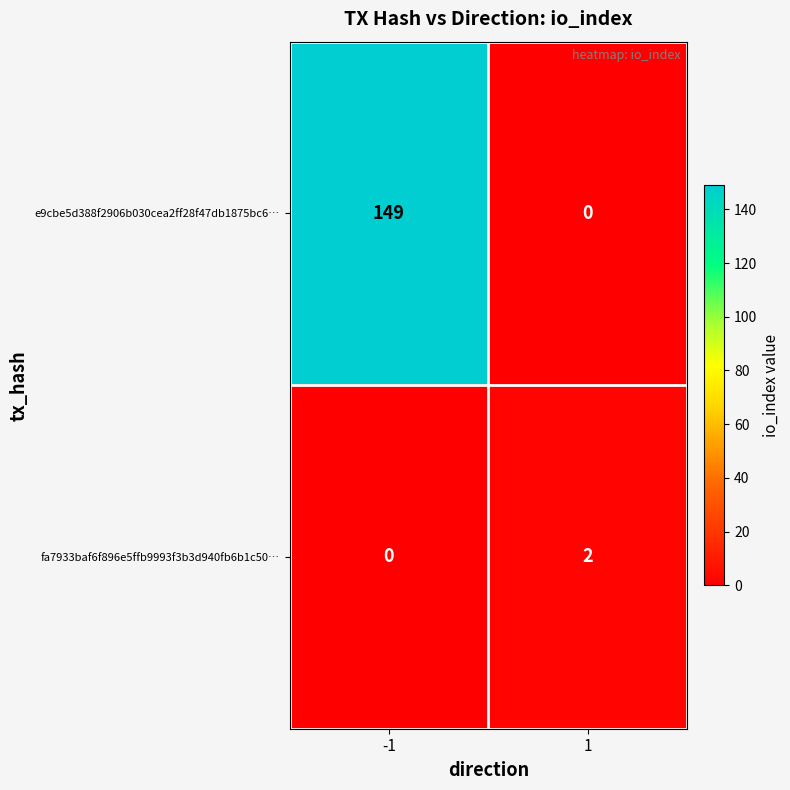

What is the maximum value for e9cbe5d388f2906b030cea2ff28f47db1875bc6…?

149